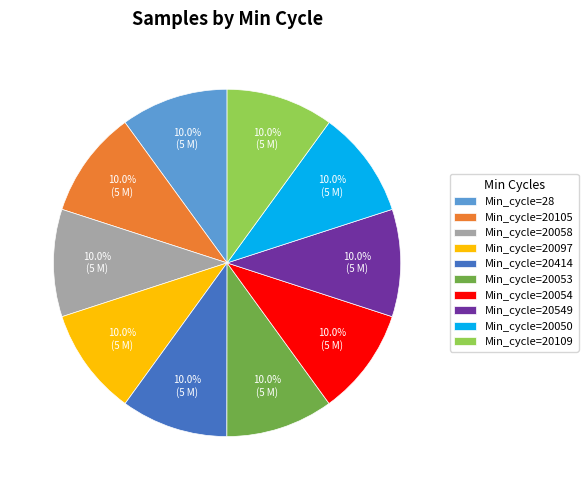

Approximately how many times larger is the value at Min_cycle=20058 compared to Min_cycle=20105?

1.0